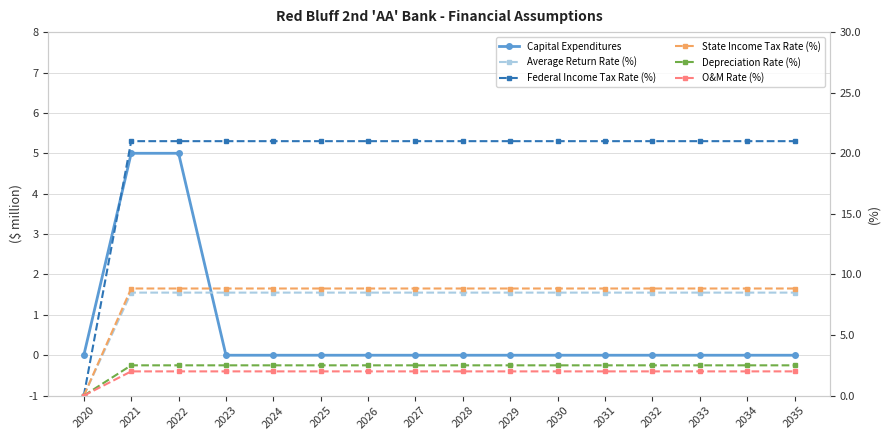

Which category has the lowest value across all series?

2020